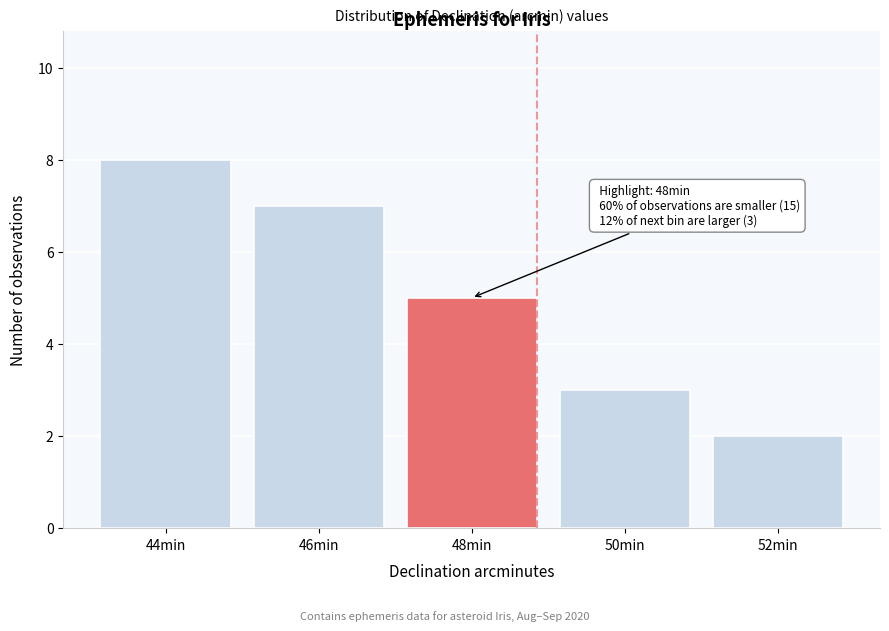

Reading left to right, transcribe all the data shown in this chart.

8	7	5	3	2